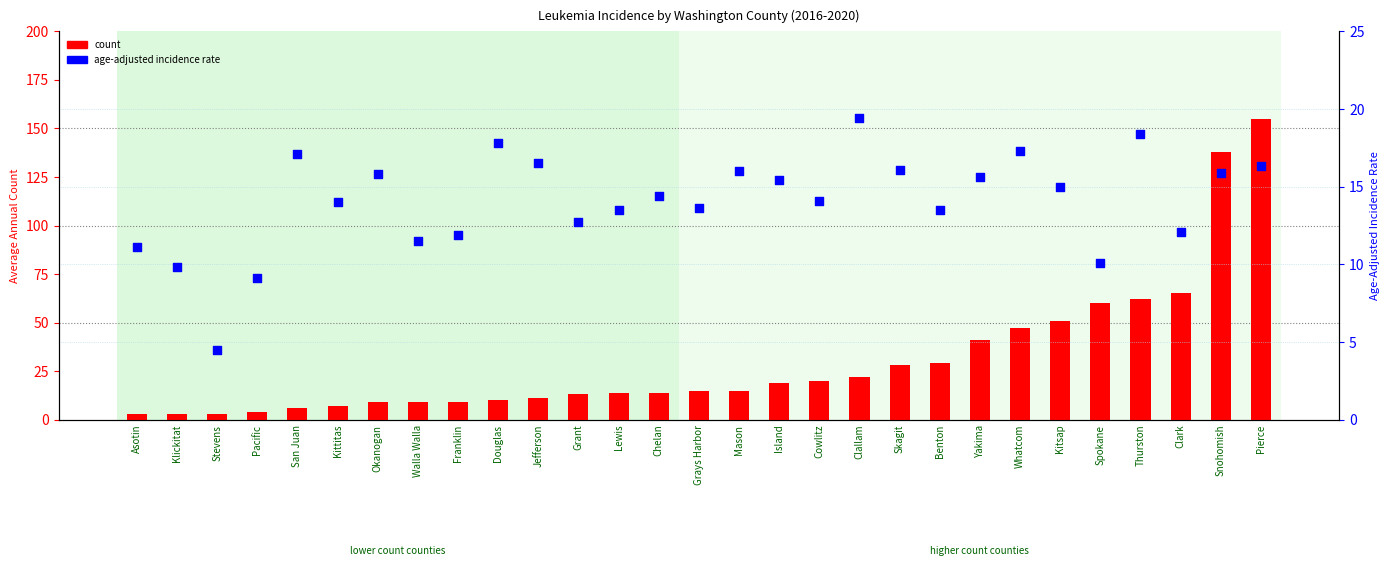

What is the total value across all series at Thurston?

80.4